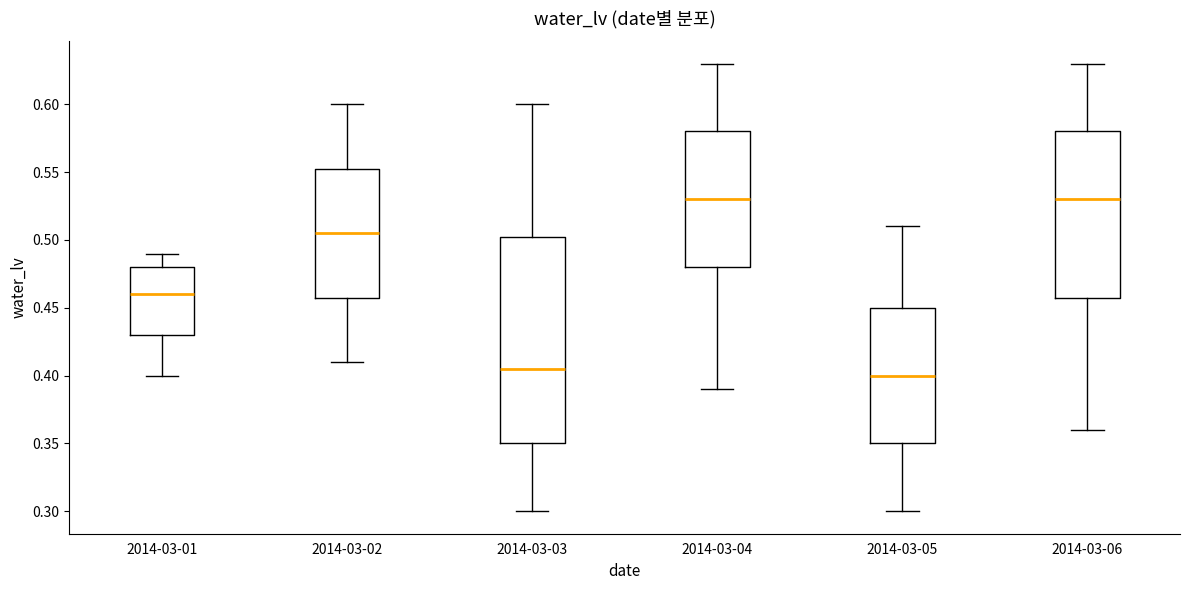

Reading left to right, read every box against the y-axis: the position of its median line, the range the box covers, and the ends of its whiskers. The values are not printed on the chart, so give them approximately, as read against the axis.

2014-03-01: median 0.460, box 0.430 to 0.480, whiskers 0.400 to 0.490
2014-03-02: median 0.505, box 0.460 to 0.555, whiskers 0.410 to 0.600
2014-03-03: median 0.405, box 0.350 to 0.505, whiskers 0.300 to 0.600
2014-03-04: median 0.530, box 0.480 to 0.580, whiskers 0.390 to 0.630
2014-03-05: median 0.400, box 0.350 to 0.450, whiskers 0.300 to 0.510
2014-03-06: median 0.530, box 0.460 to 0.580, whiskers 0.360 to 0.630